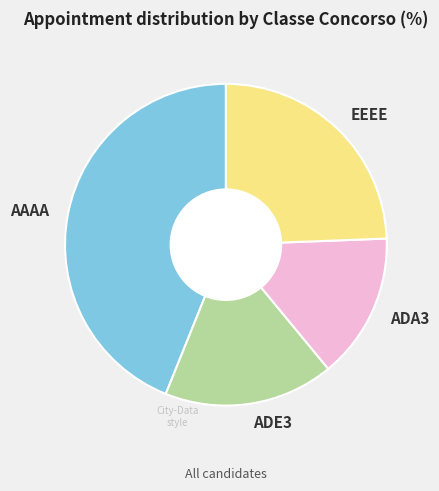

Rank the categories by value from lowest to highest.

ADA3, ADE3, EEEE, AAAA